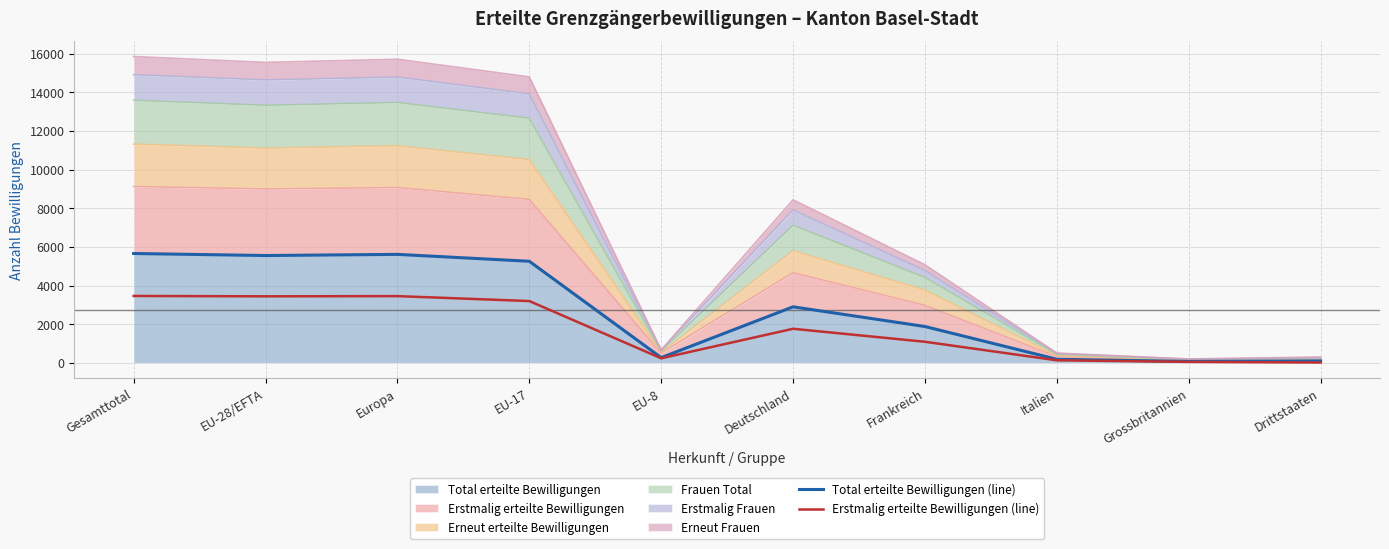

What is the label of the 10th point from the left?

Drittstaaten